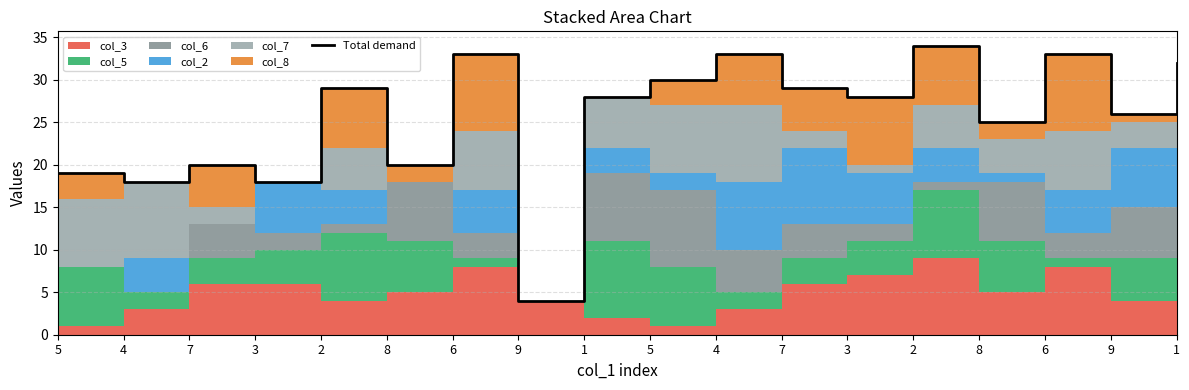

Reading right to left, extract all data points from this chart.

32	26	33	25	34	28	29	33	30	28	4	33	20	29	18	20	18	19